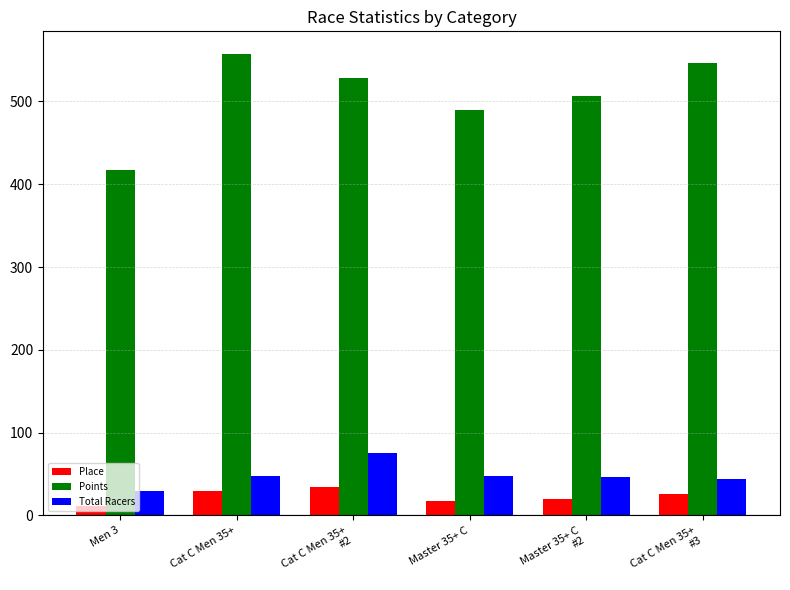

Is the value of Total Racers at Master 35+ C greater than the value of Points at Men 3?

No